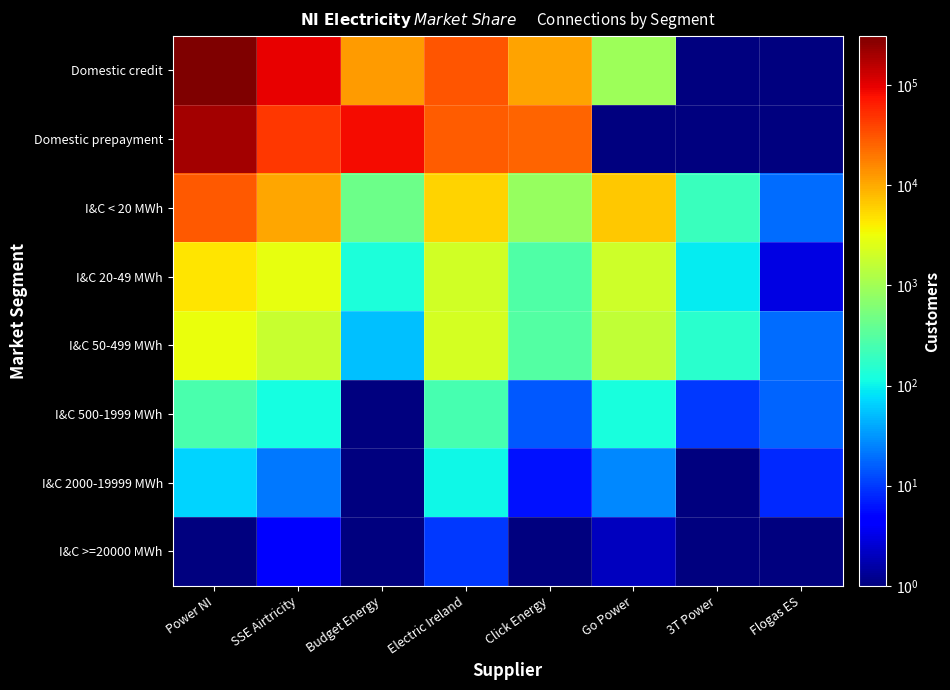

Reading left to right, what are all the values shown in this chart?

Domestic credit: Power NI=308377.0	SSE Airtricity=95913.0	Budget Energy=11889.0	Electric Ireland=31494.0	Click Energy=11006.0	Go Power=928.0	3T Power=0.5	Flogas ES=0.5
Domestic prepayment: Power NI=199822.0	SSE Airtricity=45592.0	Budget Energy=84592.0	Electric Ireland=28245.0	Click Energy=25524.0	Go Power=0.5	3T Power=0.5	Flogas ES=0.5
I&C < 20 MWh: Power NI=28928.0	SSE Airtricity=10496.0	Budget Energy=455.0	Electric Ireland=5924.0	Click Energy=856.0	Go Power=6733.0	3T Power=203.0	Flogas ES=19.0
I&C 20-49 MWh: Power NI=4551.0	SSE Airtricity=2963.0	Budget Energy=131.0	Electric Ireland=2024.0	Click Energy=289.0	Go Power=1957.0	3T Power=91.0	Flogas ES=3.0
I&C 50-499 MWh: Power NI=3055.0	SSE Airtricity=1748.0	Budget Energy=53.0	Electric Ireland=2168.0	Click Energy=306.0	Go Power=1645.0	3T Power=155.0	Flogas ES=19.0
I&C 500-1999 MWh: Power NI=253.0	SSE Airtricity=116.0	Budget Energy=0.5	Electric Ireland=252.0	Click Energy=15.0	Go Power=121.0	3T Power=10.0	Flogas ES=17.0
I&C 2000-19999 MWh: Power NI=67.0	SSE Airtricity=22.0	Budget Energy=0.5	Electric Ireland=107.0	Click Energy=6.0	Go Power=27.0	3T Power=1.0	Flogas ES=8.0
I&C >=20000 MWh: Power NI=0.5	SSE Airtricity=5.0	Budget Energy=0.5	Electric Ireland=10.0	Click Energy=0.5	Go Power=2.0	3T Power=0.5	Flogas ES=0.5